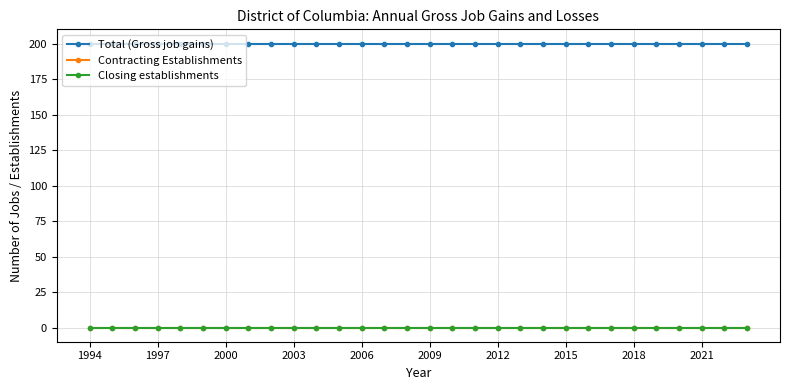

True or false: Contracting Establishments and Closing establishments cross at least once.

False